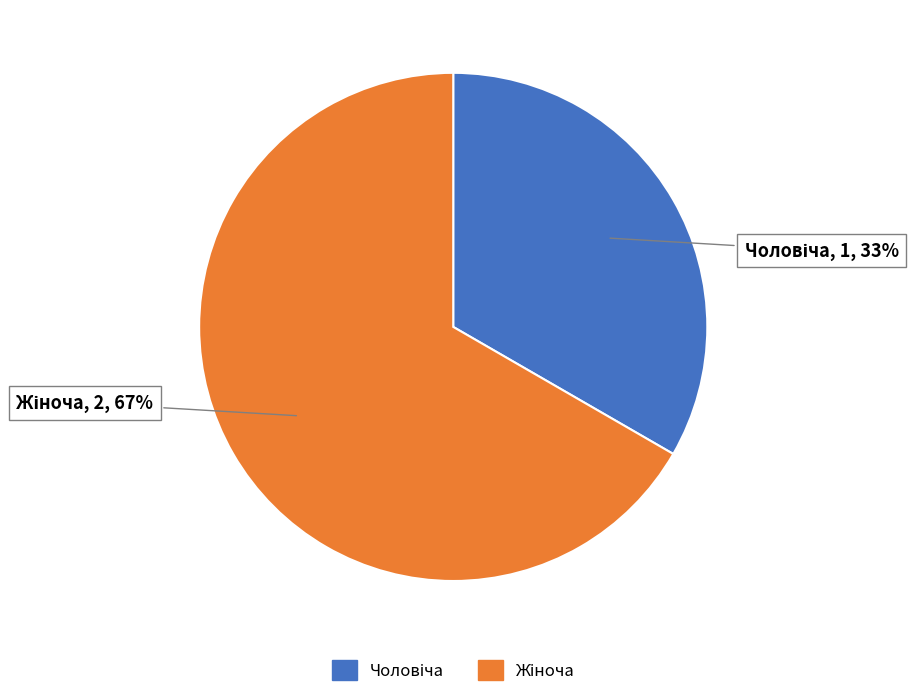

To the nearest percent, what is the average slice percentage?

50%